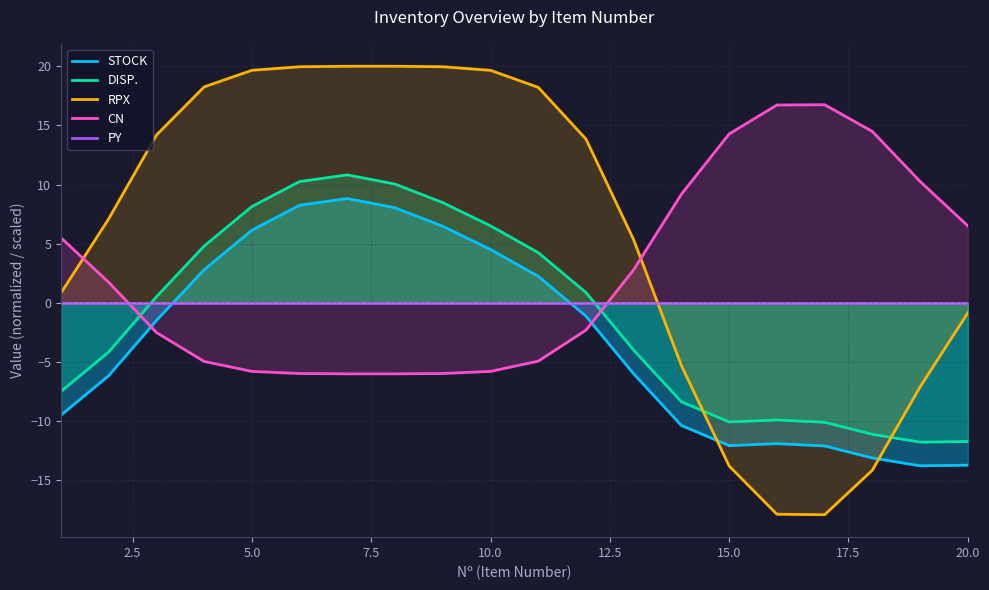

What is the difference between the second highest and second lowest values in the RPX series?

37.9